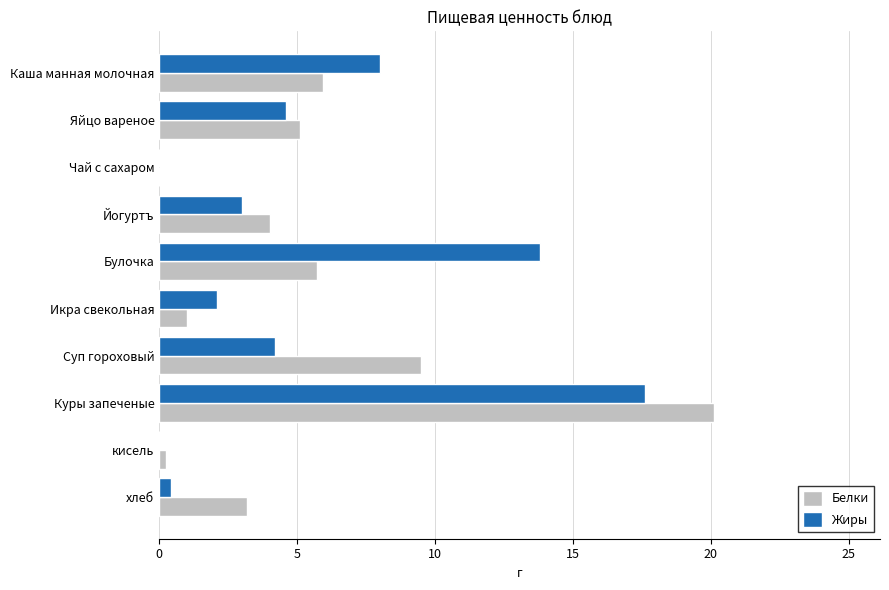

What is the average value of the Белки series?

5.5